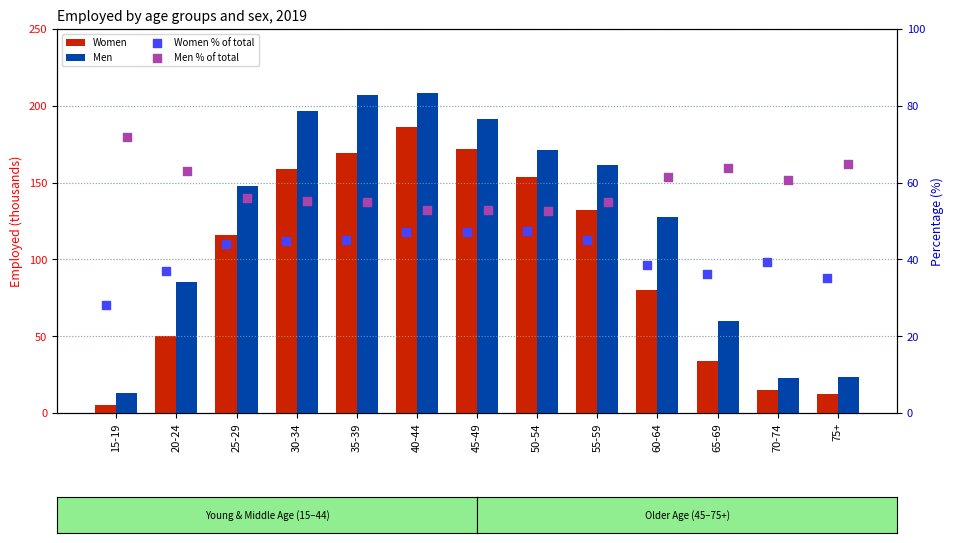

What is the total value across all series at 35-39?

476.0